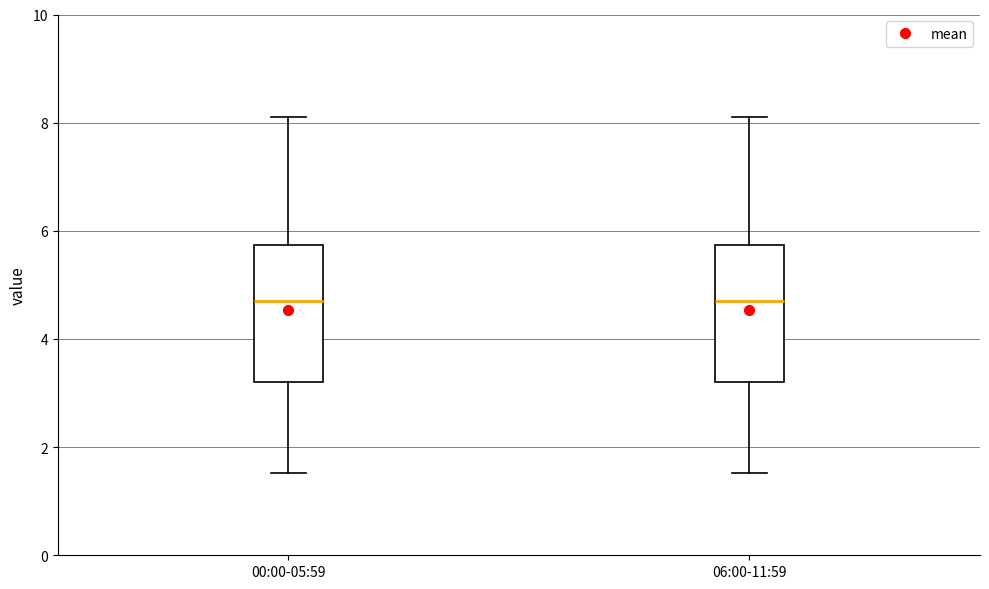

Reading left to right, read every box against the y-axis: the position of its median line, the range the box covers, and the ends of its whiskers. The values are not printed on the chart, so give them approximately, as read against the axis.

00:00-05:59: median 4.8, box 3.2 to 5.8, whiskers 1.6 to 8.2
06:00-11:59: median 4.8, box 3.2 to 5.8, whiskers 1.6 to 8.2